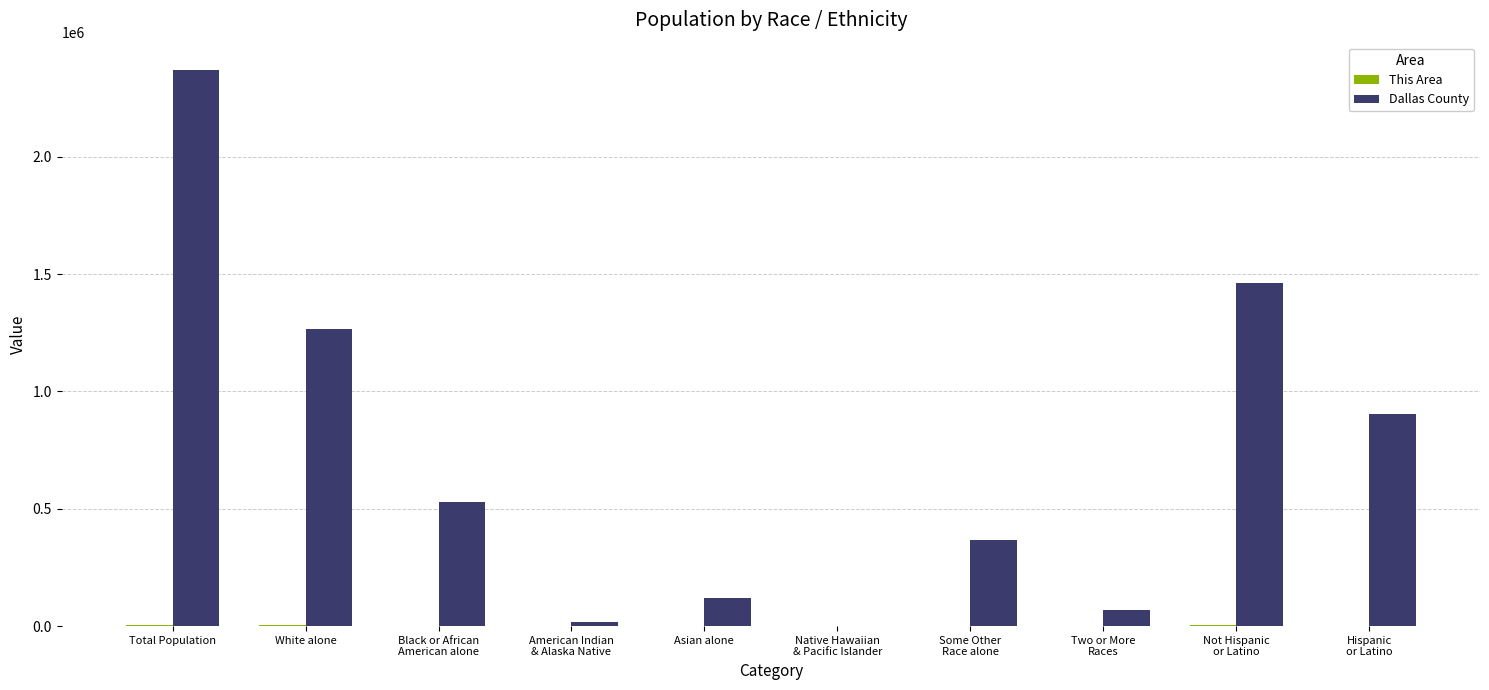

Between White alone and Asian alone, which series saw the biggest shift?

Dallas County